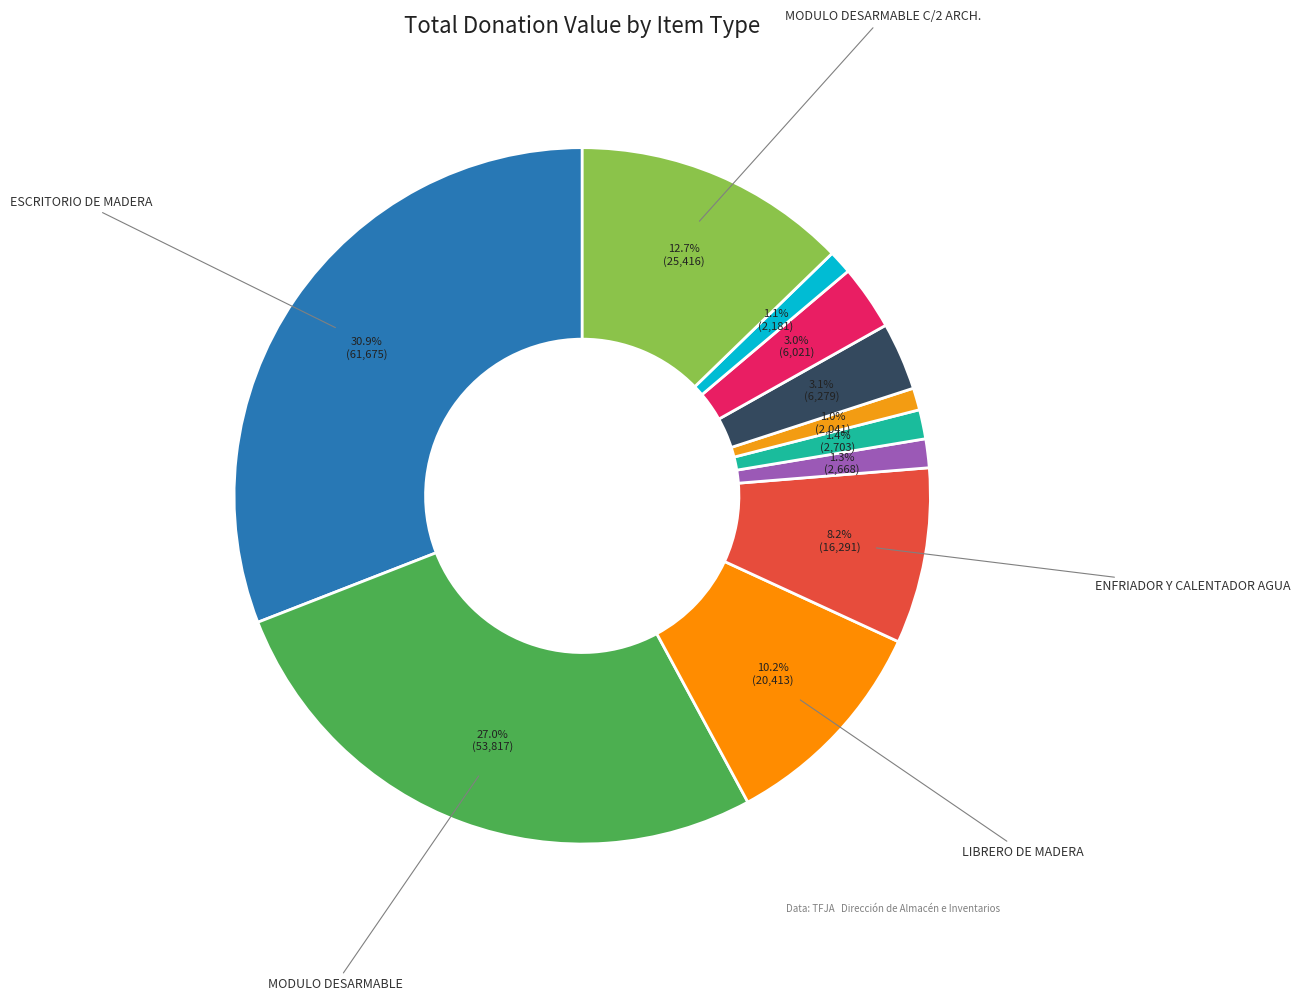

How many segments does this pie chart have?

11